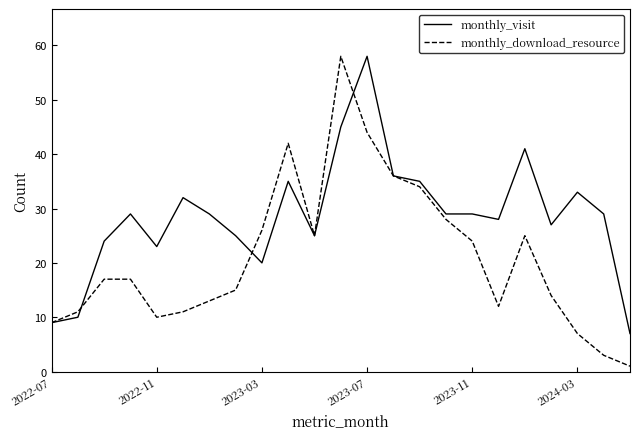

How many series are shown in this chart?

2